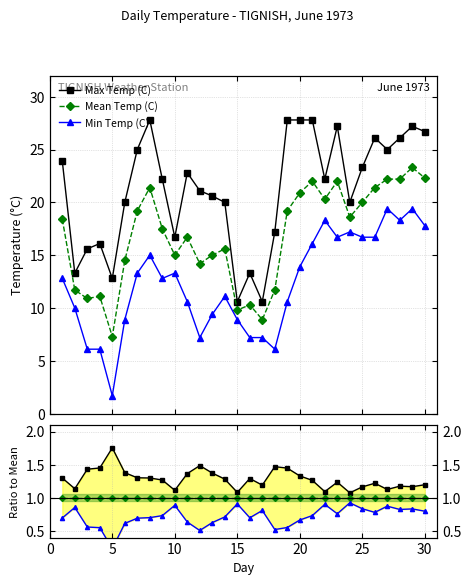

Reading left to right, list all the values displayed in this chart.

Max Temp (C): 1.3	1.1	1.4	1.5	1.8	1.4	1.3	1.3	1.3	1.1	1.4	1.5	1.4	1.3	1.1	1.3	1.2	1.5	1.4	1.3	1.3	1.1	1.2	1.1	1.2	1.2	1.1	1.2	1.2	1.2
Mean Temp (C): 1.0	1.0	1.0	1.0	1.0	1.0	1.0	1.0	1.0	1.0	1.0	1.0	1.0	1.0	1.0	1.0	1.0	1.0	1.0	1.0	1.0	1.0	1.0	1.0	1.0	1.0	1.0	1.0	1.0	1.0
Min Temp (C): 0.7	0.9	0.6	0.5	0.2	0.6	0.7	0.7	0.7	0.9	0.6	0.5	0.6	0.7	0.9	0.7	0.8	0.5	0.6	0.7	0.7	0.9	0.8	0.9	0.8	0.8	0.9	0.8	0.8	0.8